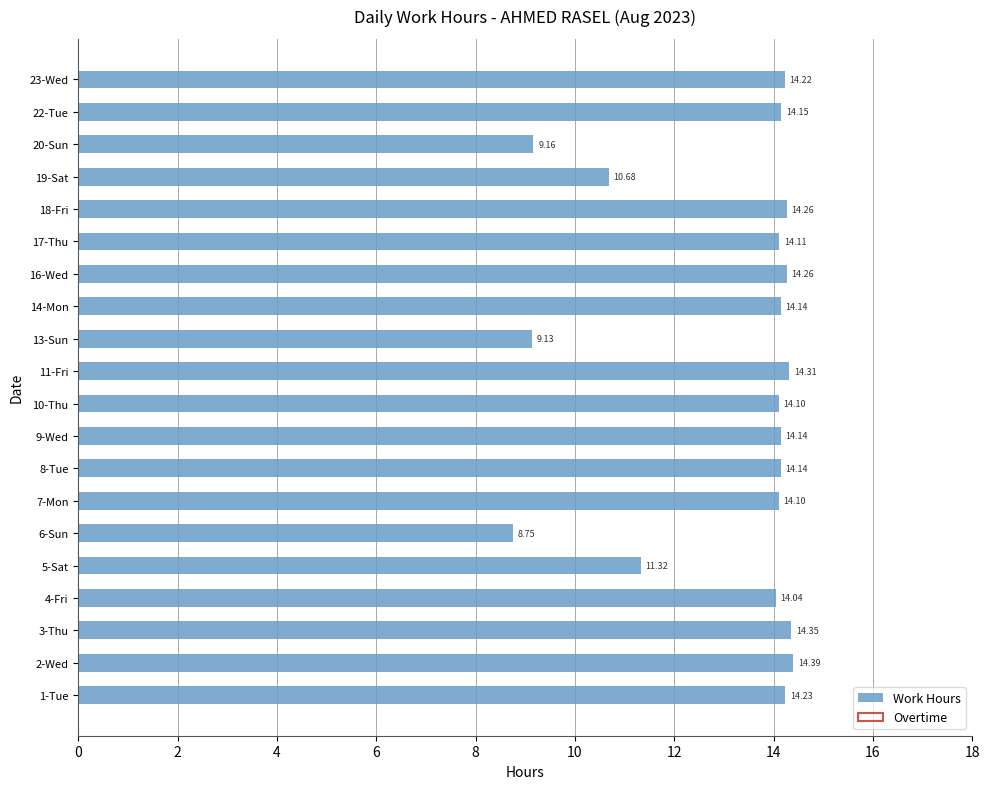

What is the greatest value displayed?

14.4